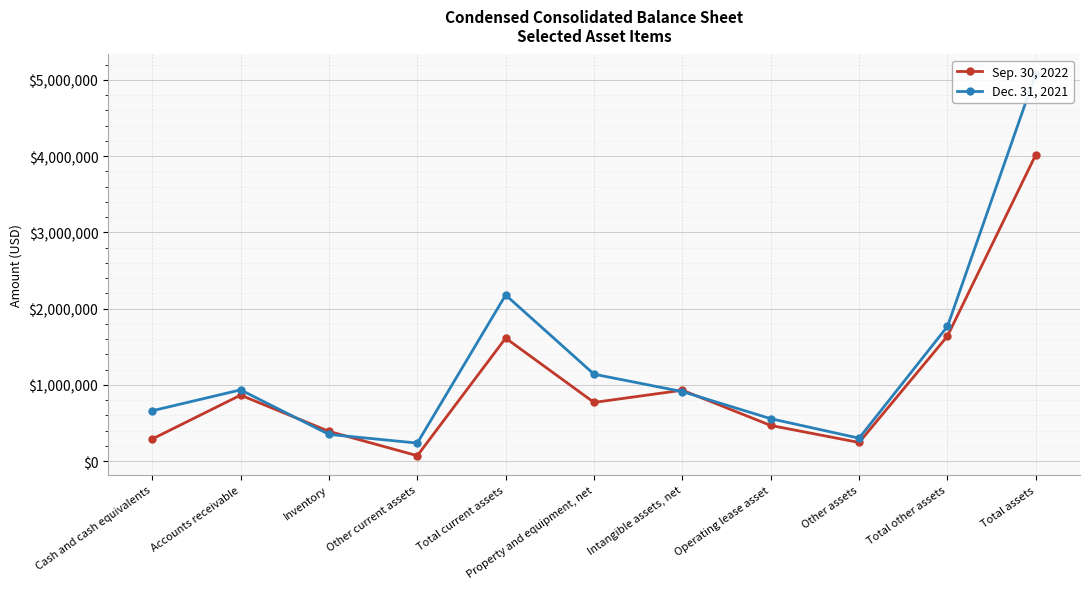

Rank the series at Property and equipment, net from highest to lowest value.

Dec. 31, 2021, Sep. 30, 2022